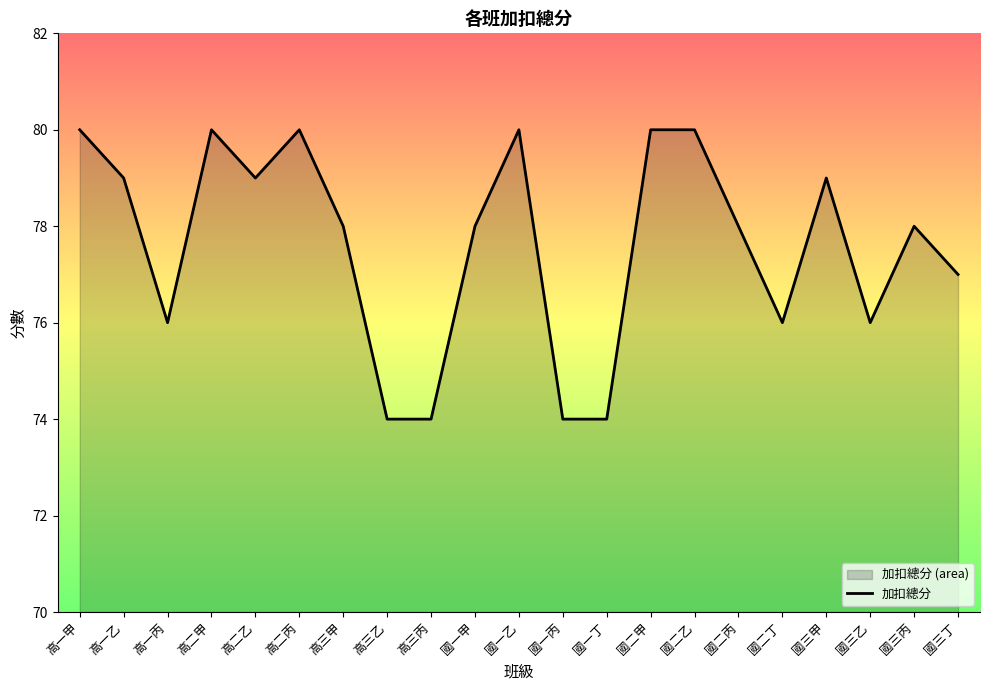

Reading left to right, what are all the values shown in this chart?

80	79	76	80	79	80	78	74	74	78	80	74	74	80	80	78	76	79	76	78	77